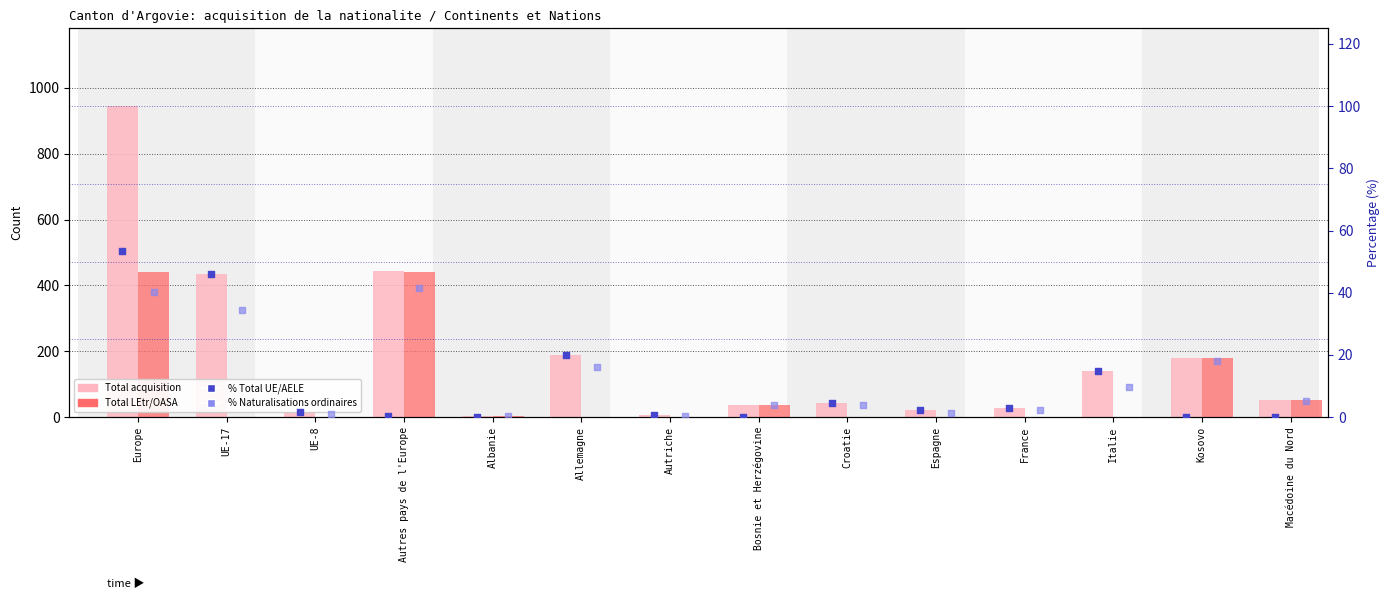

At which category is the sum across all series the highest?

Europe